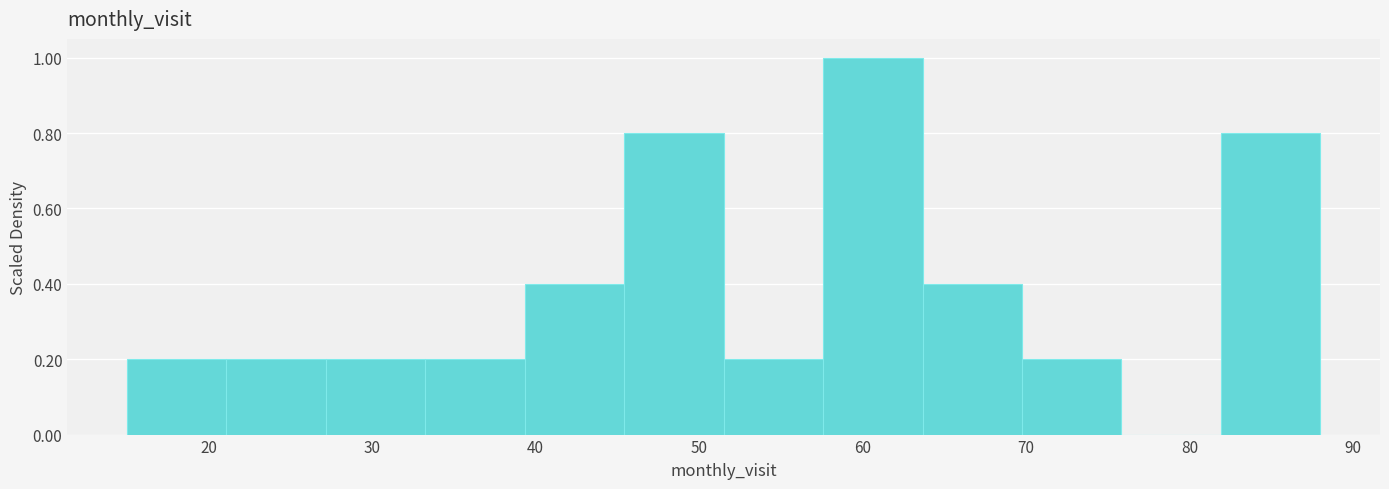

Reading left to right, transcribe this chart: for each bar, give the range it covers on the x-axis and its height. Neither the bar edges nor the heights are printed on the chart, so give them approximately, as read against the axes.

15 to 21: 0.2
21 to 27: 0.2
27 to 33: 0.2
33 to 39: 0.2
39 to 45: 0.4
45 to 52: 0.8
52 to 58: 0.2
58 to 64: 1.0
64 to 70: 0.4
70 to 76: 0.2
76 to 82: 0
82 to 88: 0.8